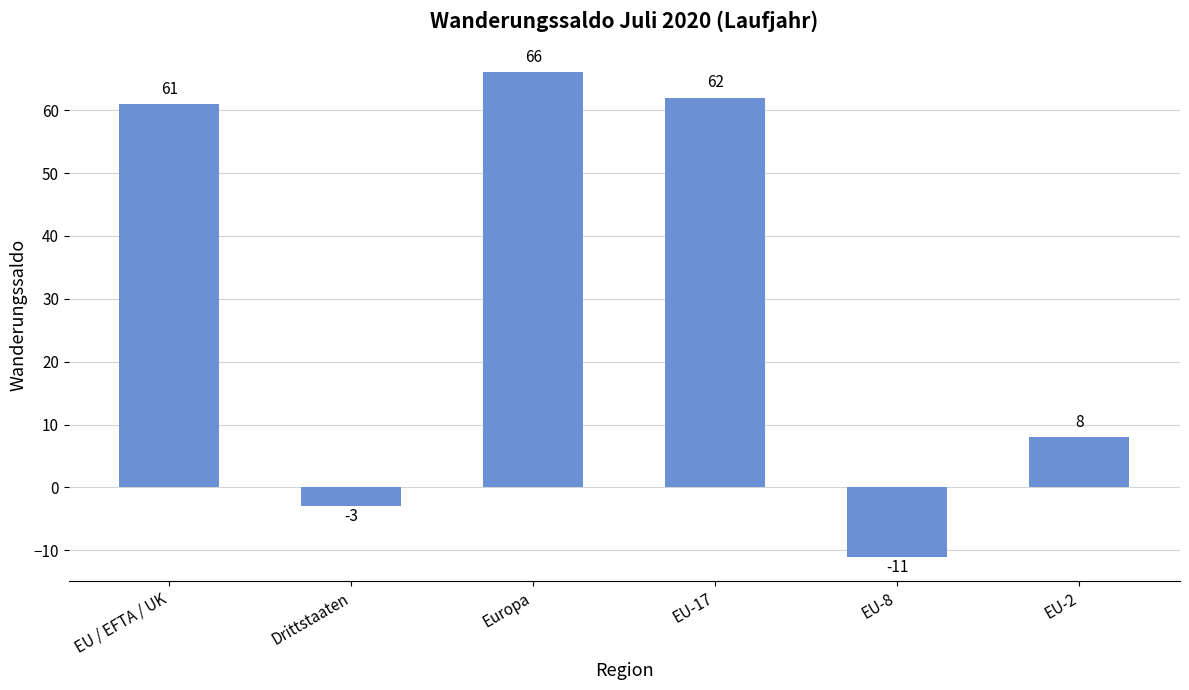

The value at EU / EFTA / UK is 61. True or false?

True